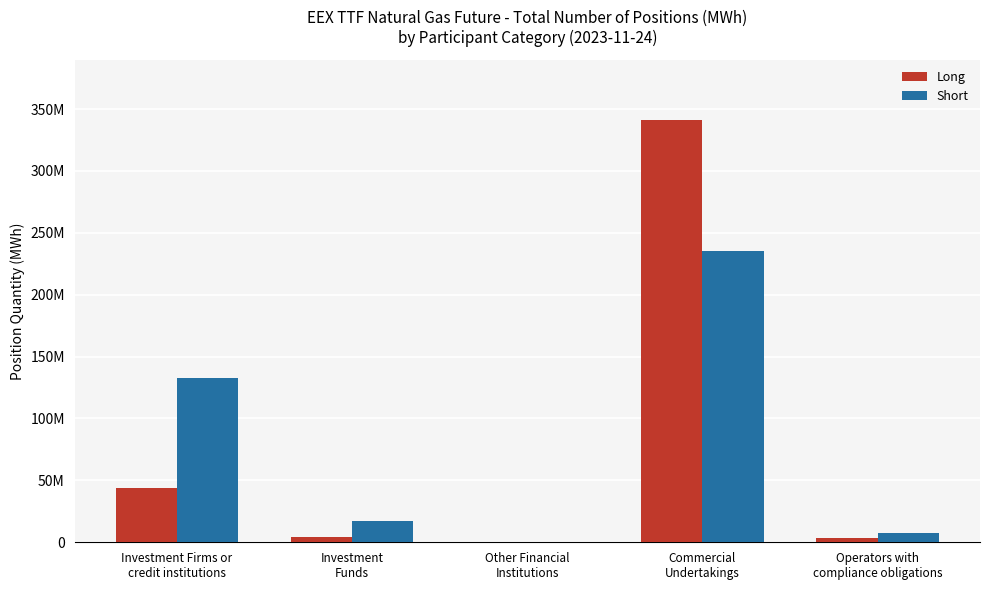

Rank the series at Operators with
compliance obligations from highest to lowest value.

Short, Long